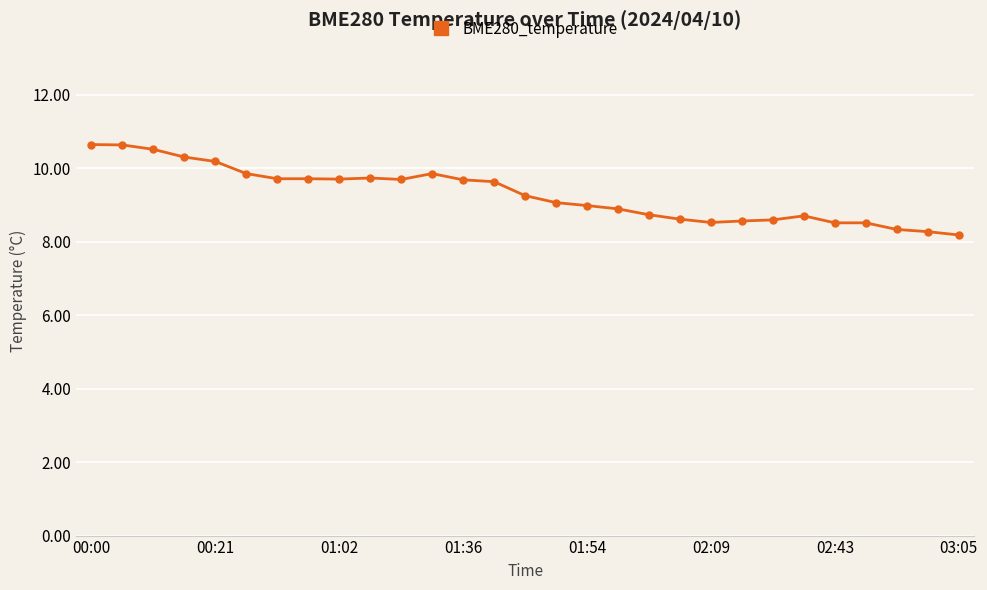

What is the average value?

9.3